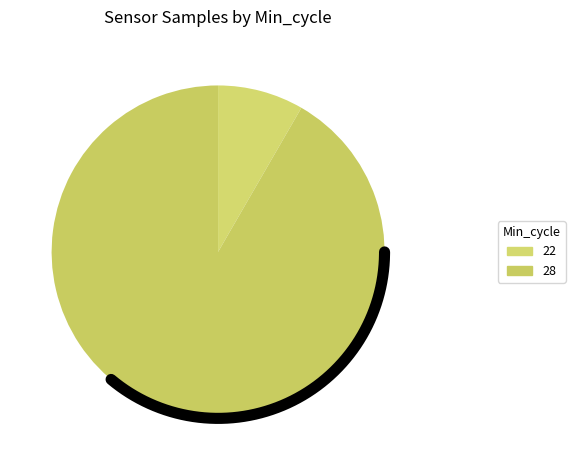

Approximately how many times larger is the value at 28 compared to 28?

1.0